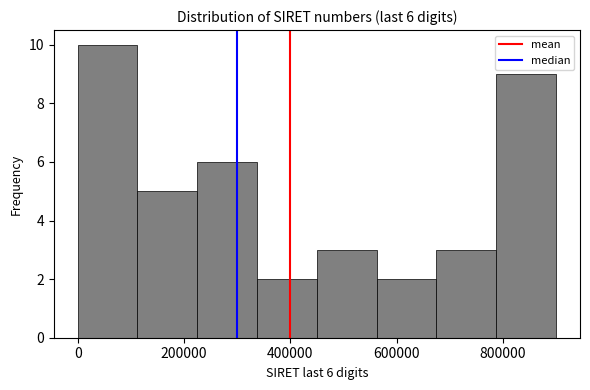

Over which range of the x-axis is the bar tallest?

0 to 120000